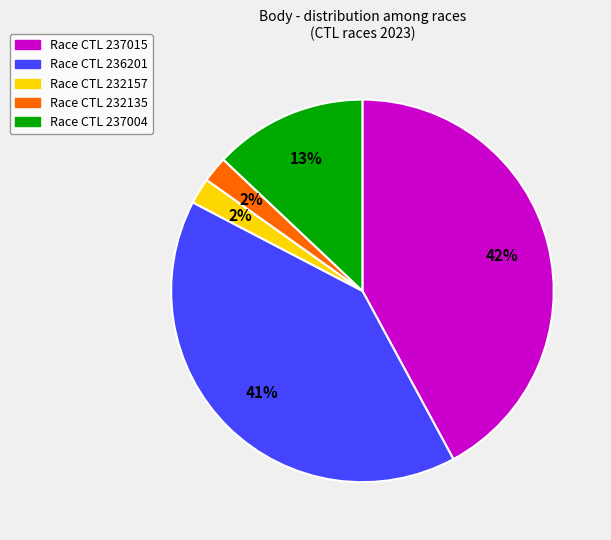

To the nearest percent, what is the average slice percentage?

20%